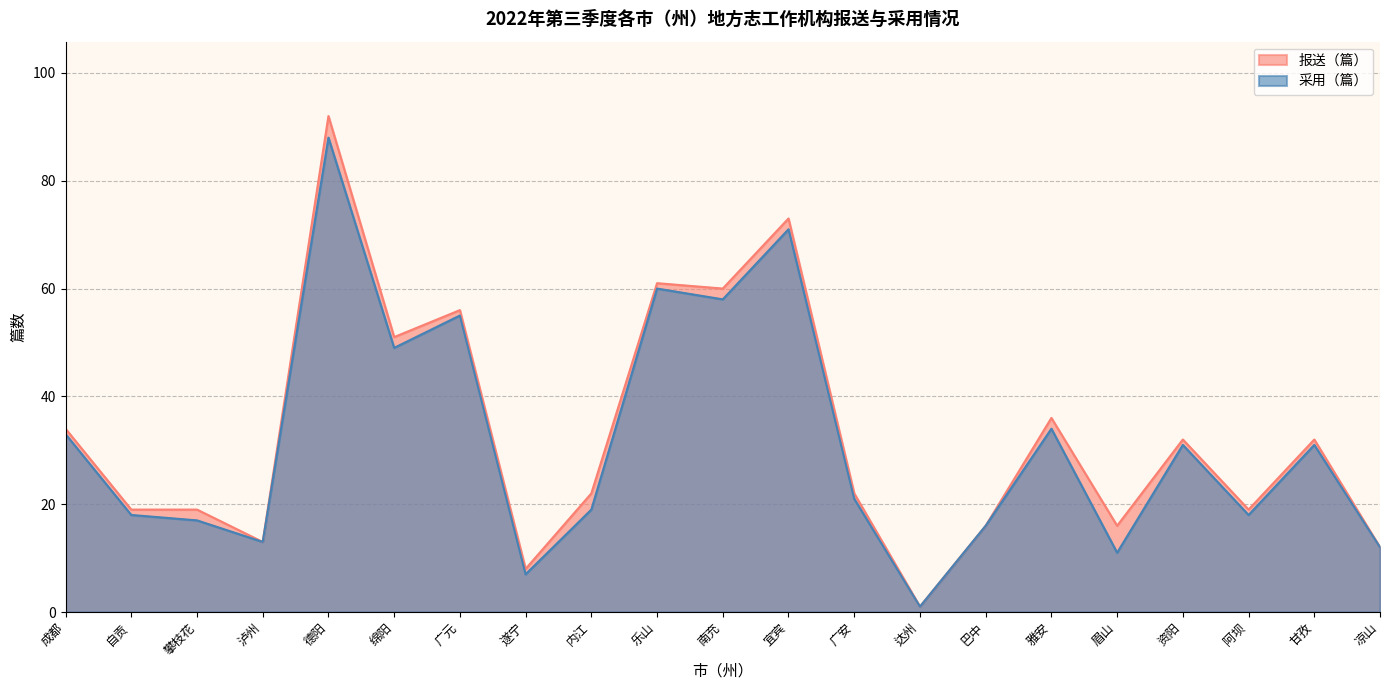

How many values in the 采用（篇） series exceed 21?

10